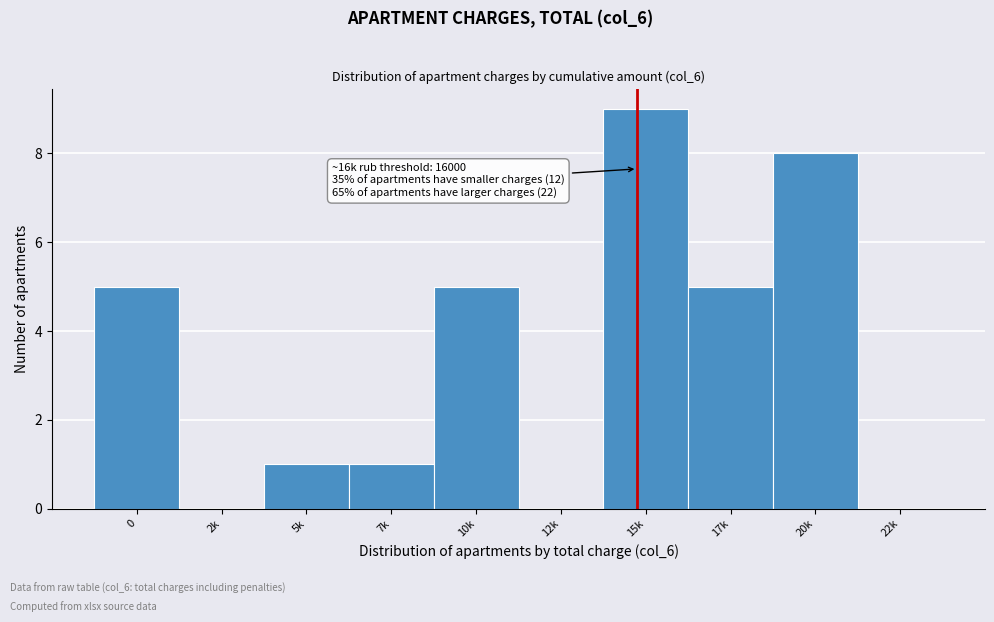

Reading left to right, transcribe all the data shown in this chart.

0=5	2k=0	5k=1	7k=1	10k=5	12k=0	15k=9	17k=5	20k=8	22k=0